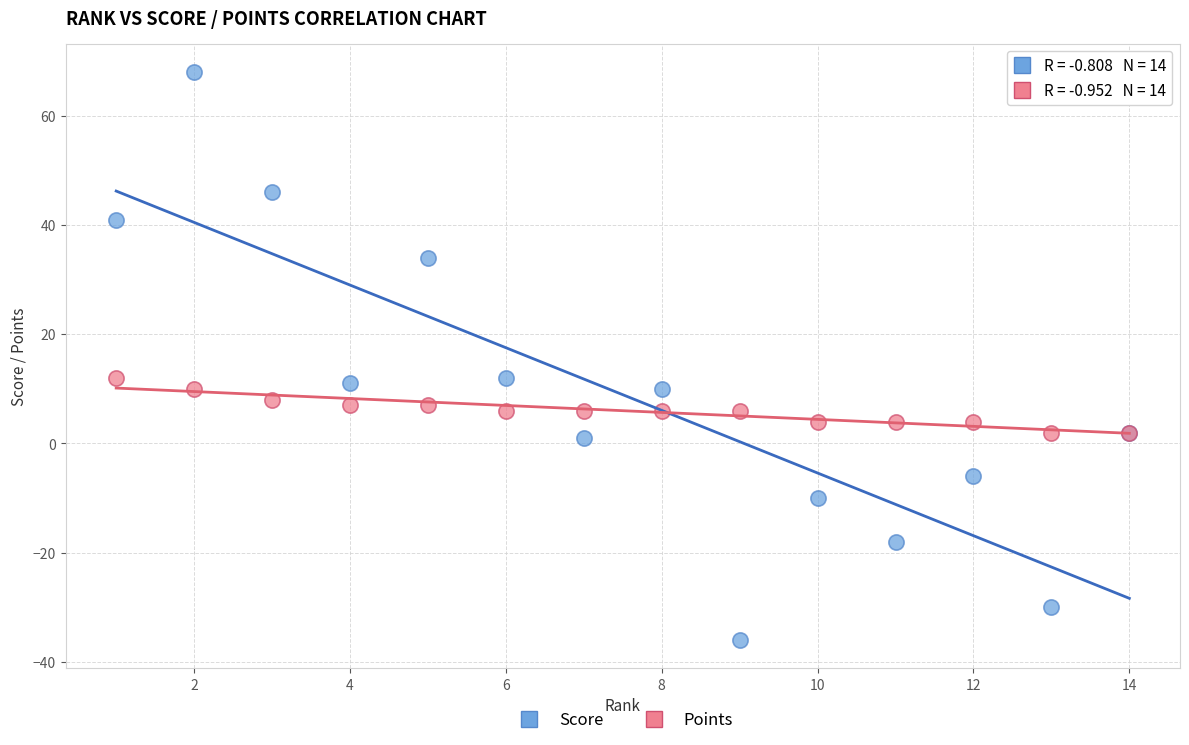

Which series contains the lowest Y value?

Score